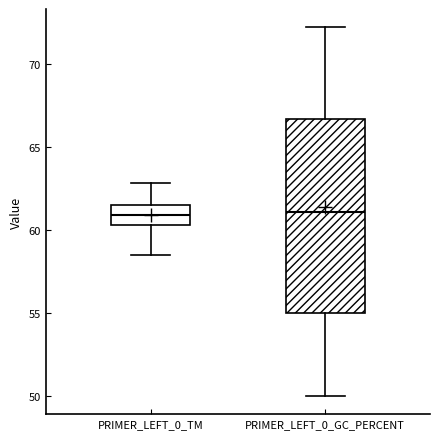

Reading left to right, read every box against the y-axis: the position of its median line, the range the box covers, and the ends of its whiskers. The values are not printed on the chart, so give them approximately, as read against the axis.

PRIMER_LEFT_0_TM: median 61.0, box 60.5 to 61.5, whiskers 58.5 to 63.0
PRIMER_LEFT_0_GC_PERCENT: median 61.0, box 55.0 to 66.5, whiskers 50.0 to 72.0